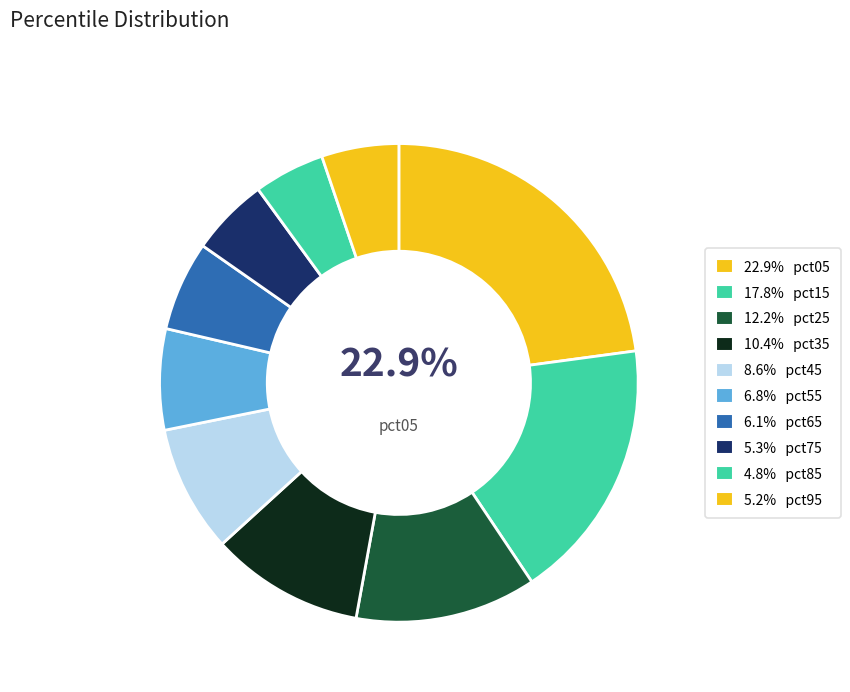

Count the number of slices in the pie.

10